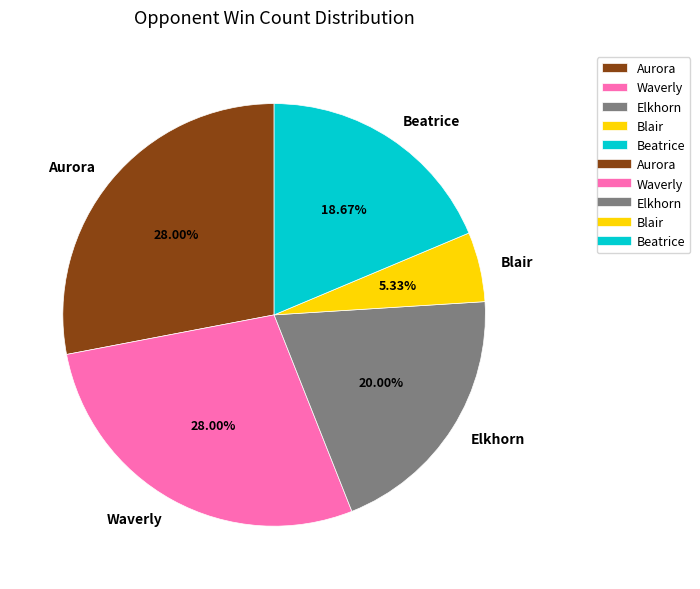

What is the smallest slice in the pie chart?

Blair